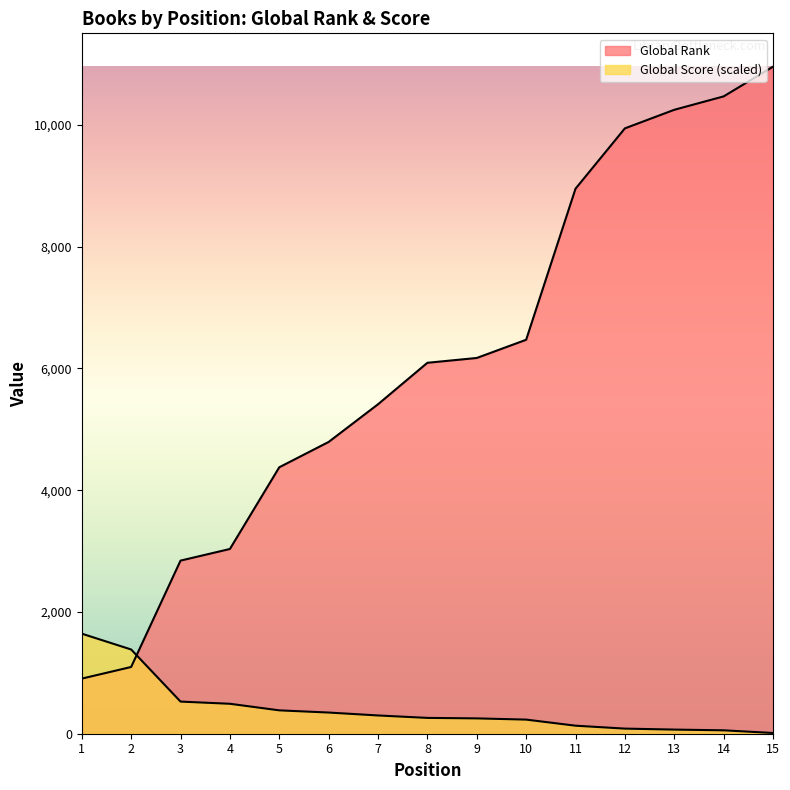

Count the number of categories in the chart.

15